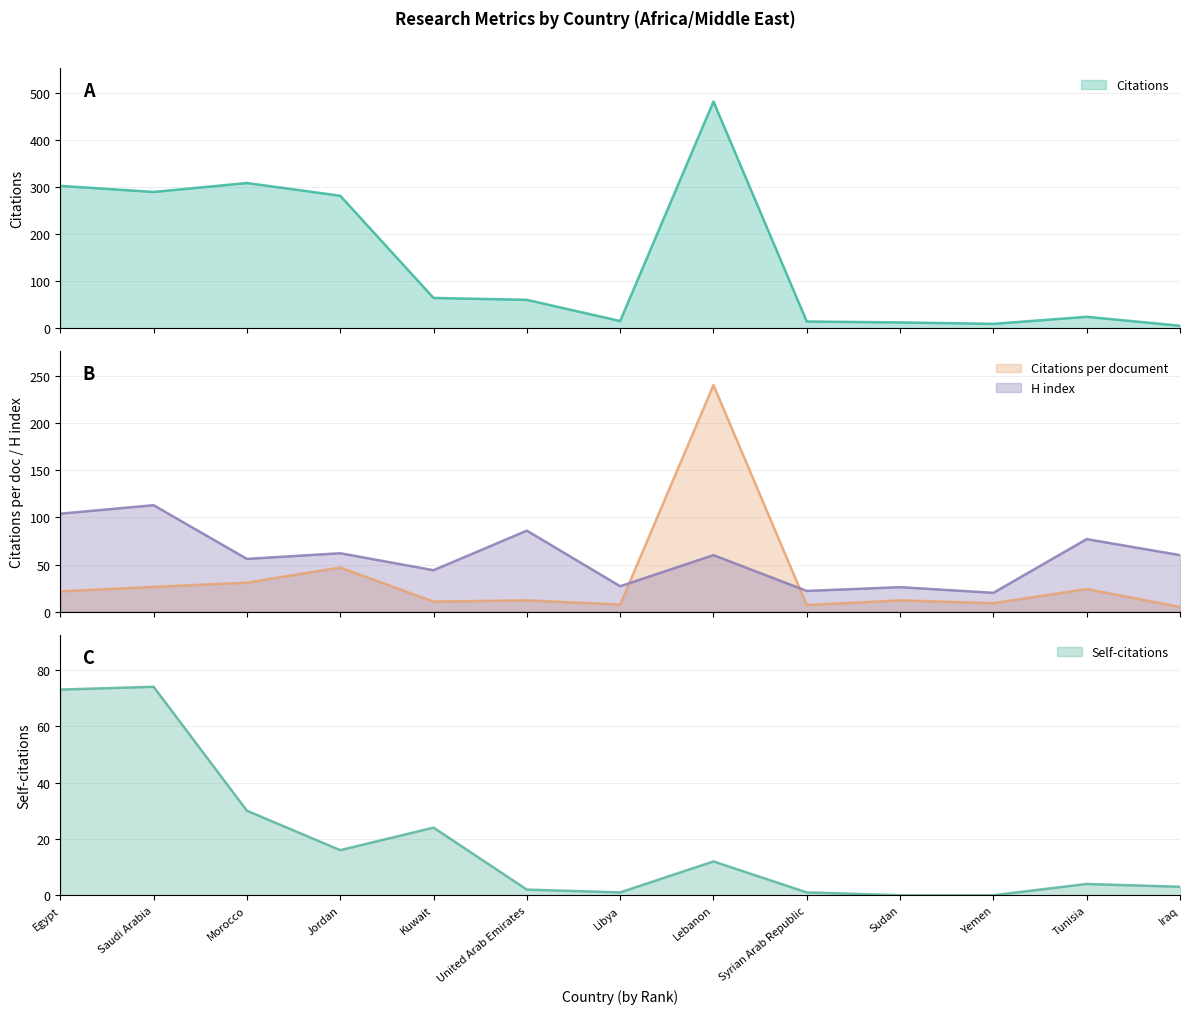

What value does the Self-citations series have at Kuwait?

24.0